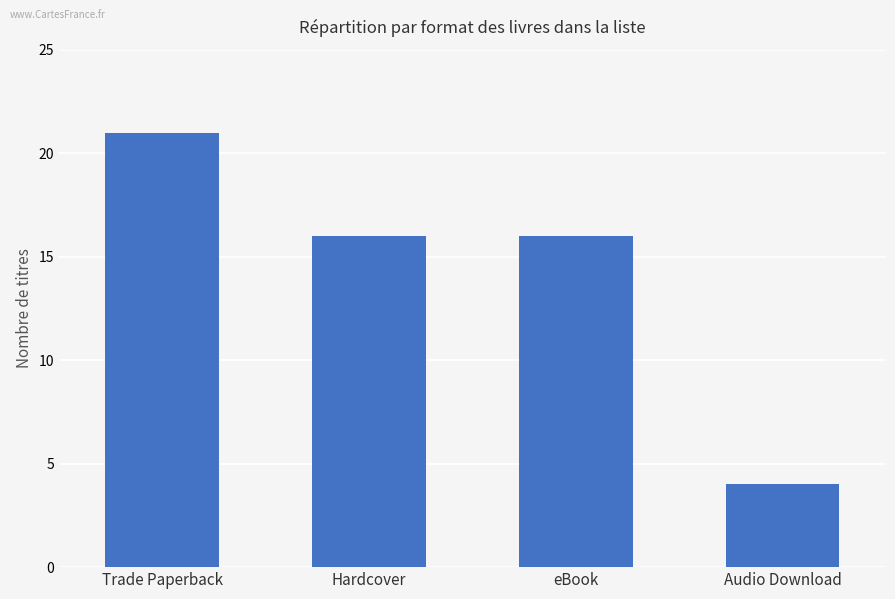

What is the difference between the values at Audio Download and eBook?

12